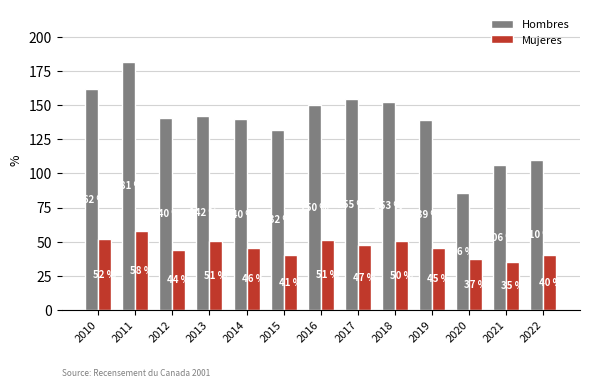

How many bars are there in total?

26